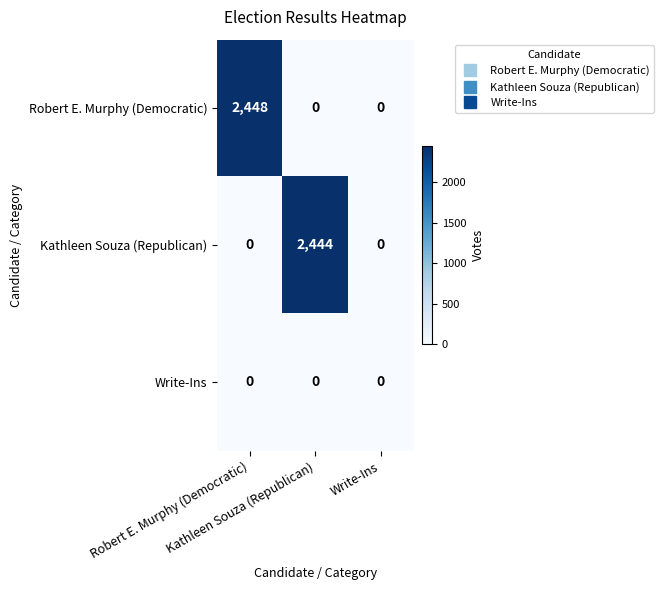

At how many categories does at least one series exceed 1976?

2